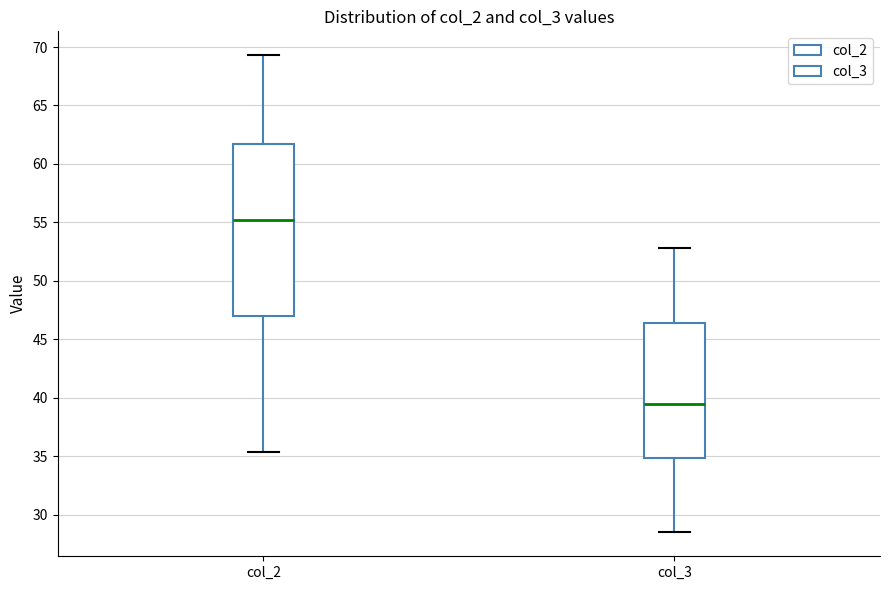

Which box has the highest median line?

col_2